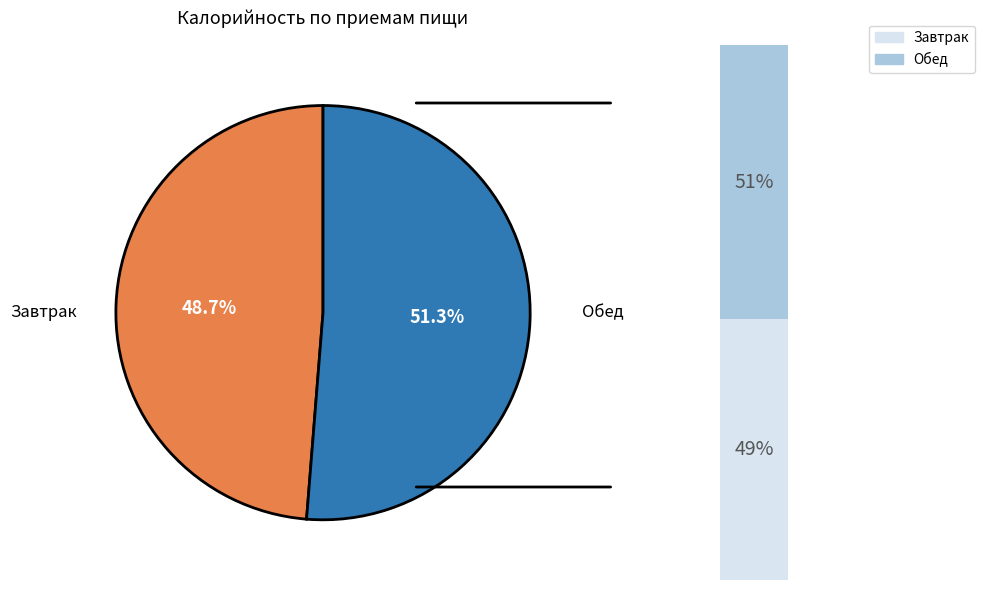

The Обед slice represents 51% of the pie. True or false?

True